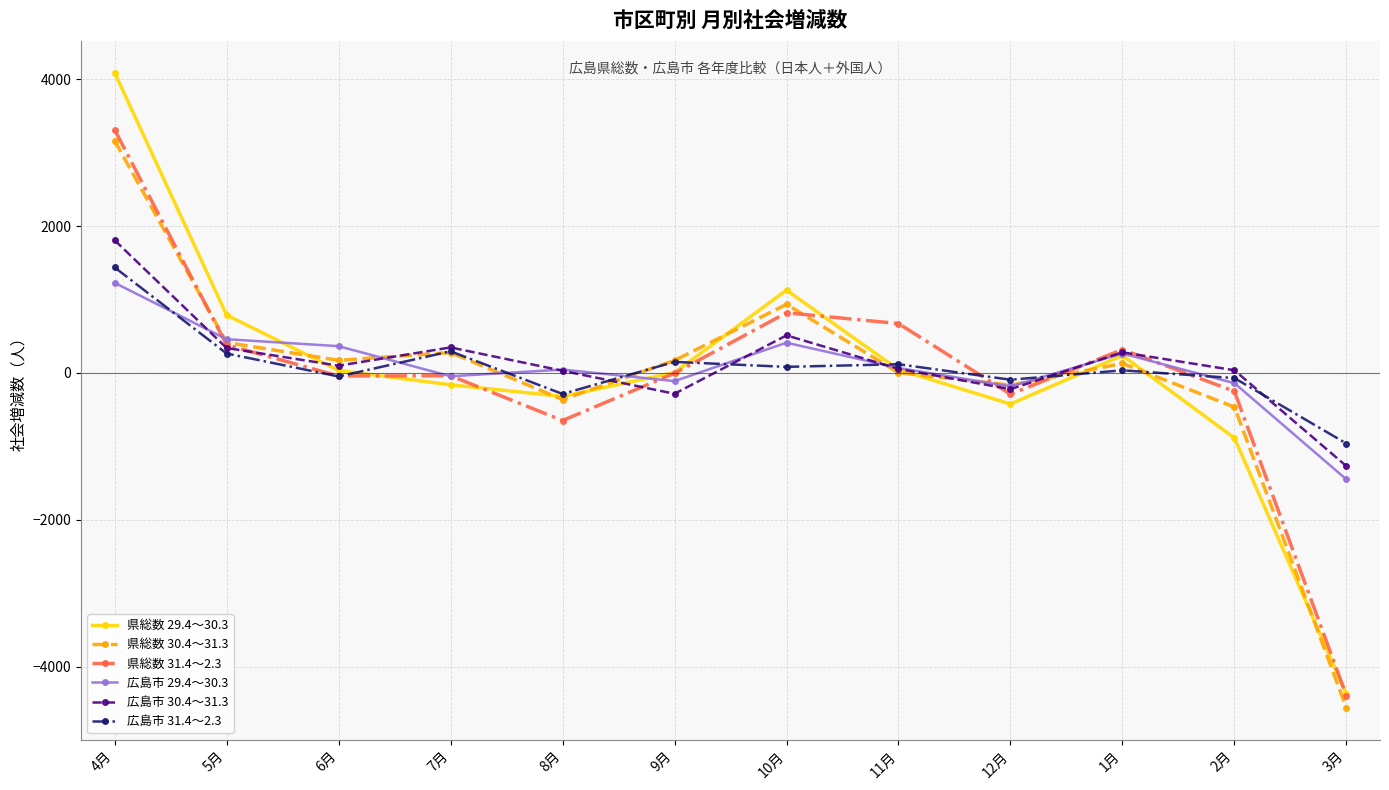

In 県総数 29.4～30.3, how many points are higher than both neighbors (excluding endpoints)?

2